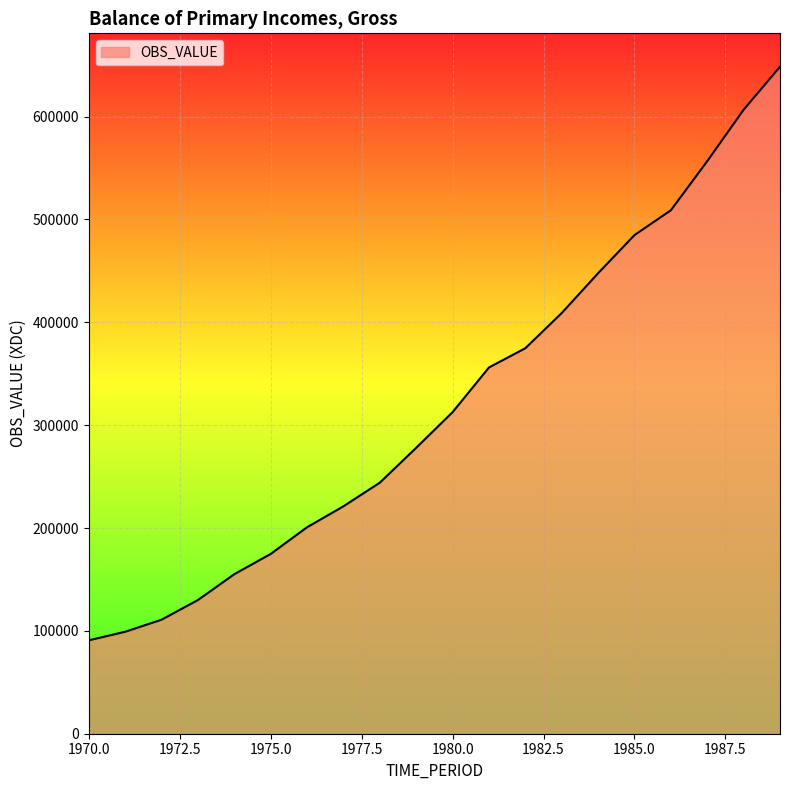

What is the difference between the maximum and minimum values?

557680